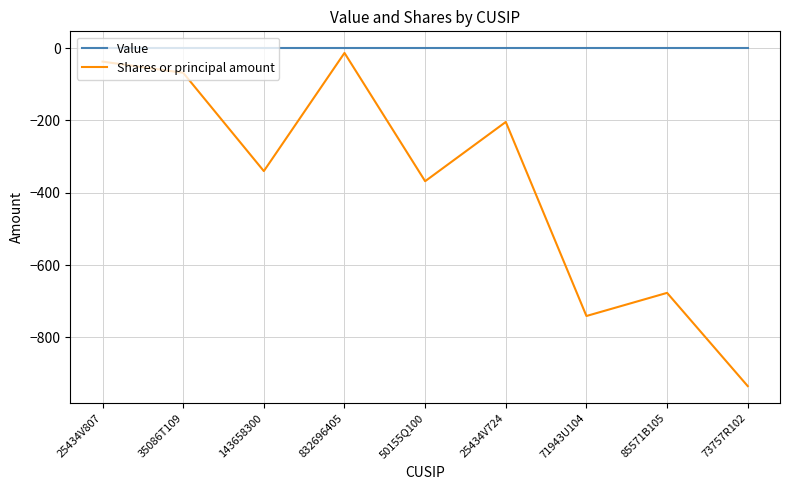

What is the sum of all Shares or principal amount values?

-3383